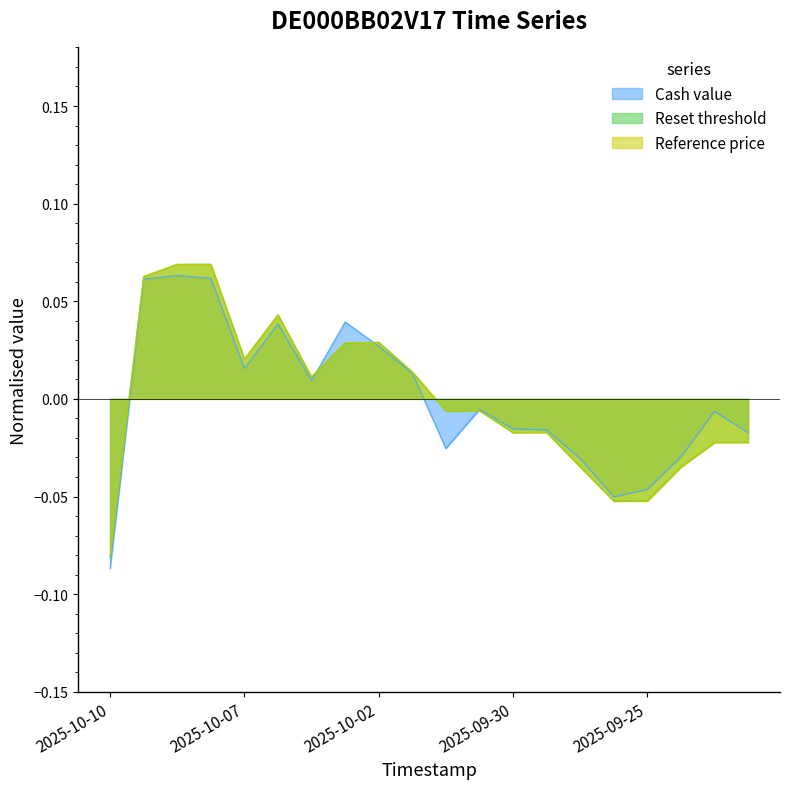

At which category does the chart reach its minimum across all series?

2025-10-10